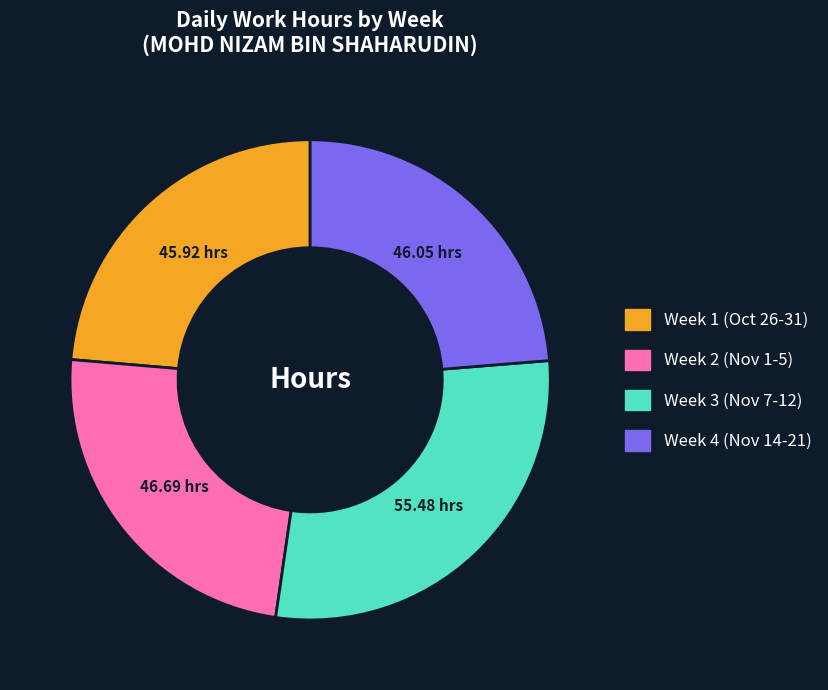

How many segments does this pie chart have?

4